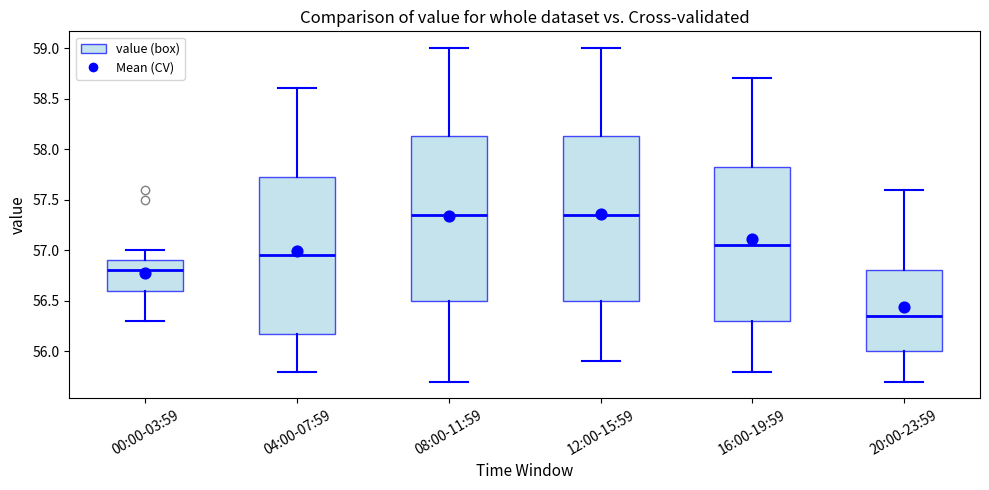

Reading left to right, transcribe this box plot: for each box, give where its median line is, the range the box spans, and where its two whiskers end, as read against the y-axis. The values are not printed on the chart, so give them approximately, as read against the axis.

00:00-03:59: median 56.80, box 56.60 to 56.90, whiskers 56.30 to 57.00
04:00-07:59: median 56.95, box 56.20 to 57.75, whiskers 55.80 to 58.60
08:00-11:59: median 57.35, box 56.50 to 58.15, whiskers 55.70 to 59.00
12:00-15:59: median 57.35, box 56.50 to 58.15, whiskers 55.90 to 59.00
16:00-19:59: median 57.05, box 56.30 to 57.85, whiskers 55.80 to 58.70
20:00-23:59: median 56.35, box 56.00 to 56.80, whiskers 55.70 to 57.60